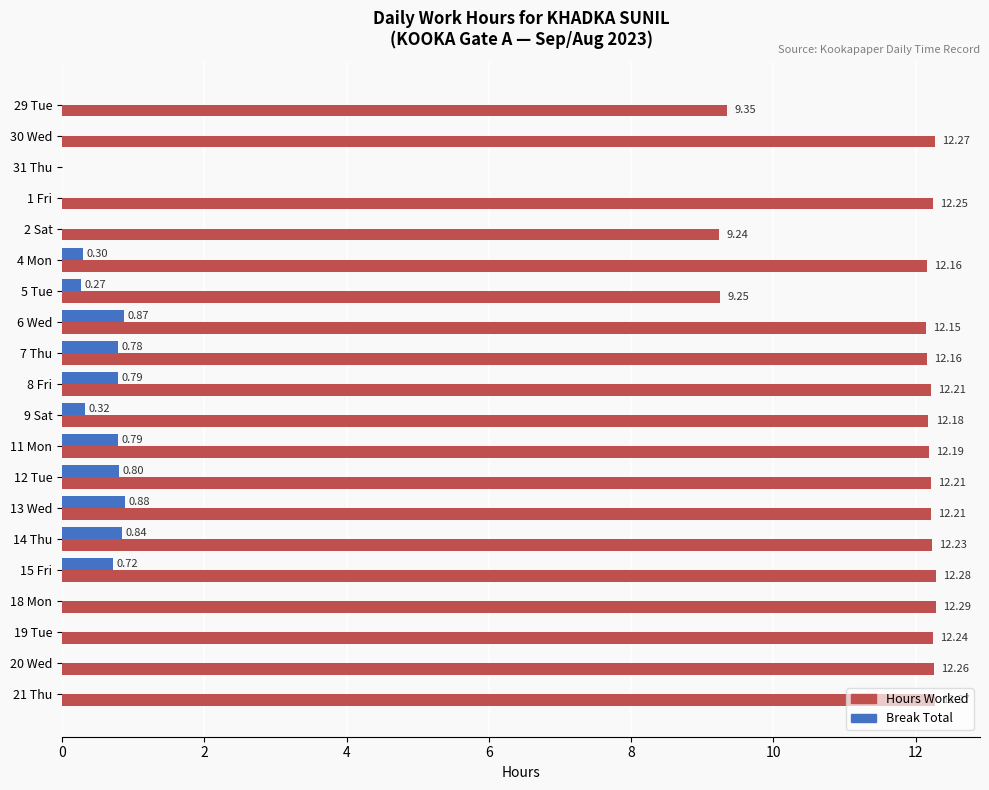

What is the sum of all Hours Worked values?

223.4